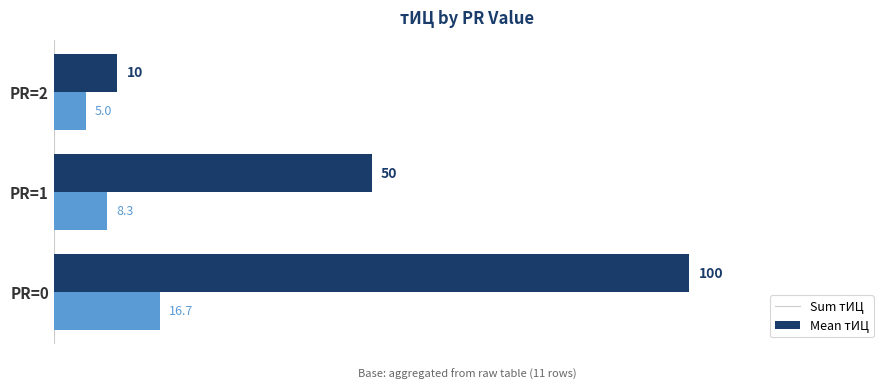

Which series changed the most between PR=0 and PR=2?

Sum тИЦ